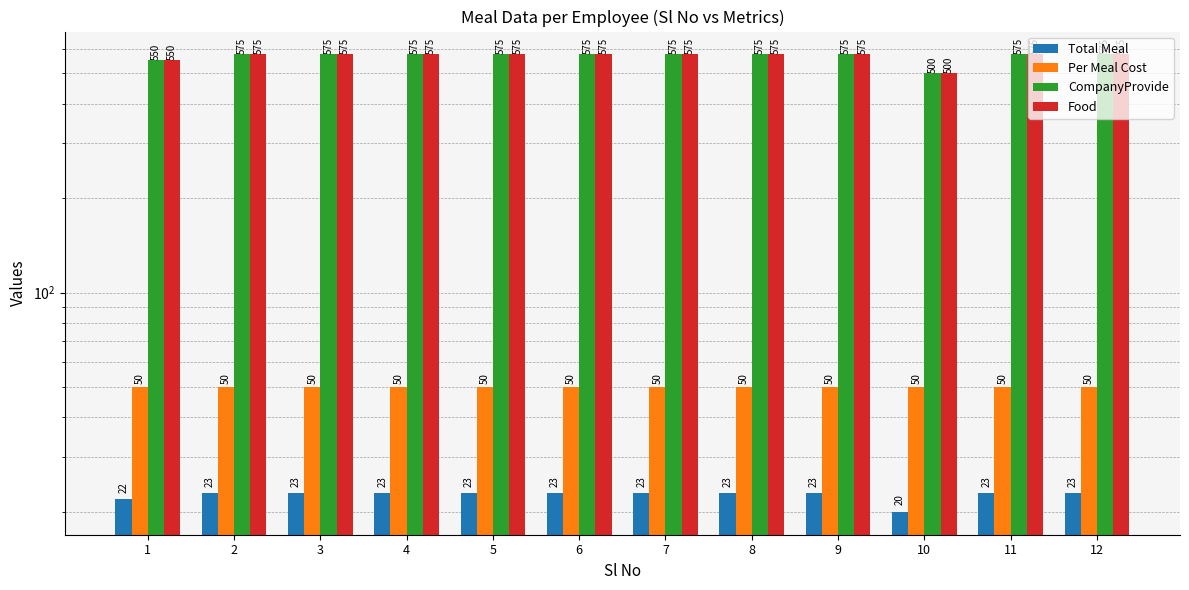

What is the difference between the maximum and minimum values in the CompanyProvide series?

75